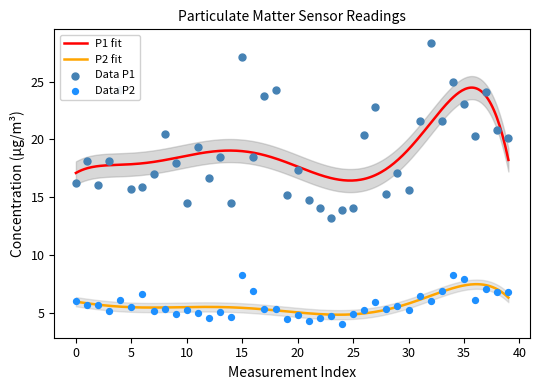

True or false: P2 fit and P1 fit cross at least once.

False